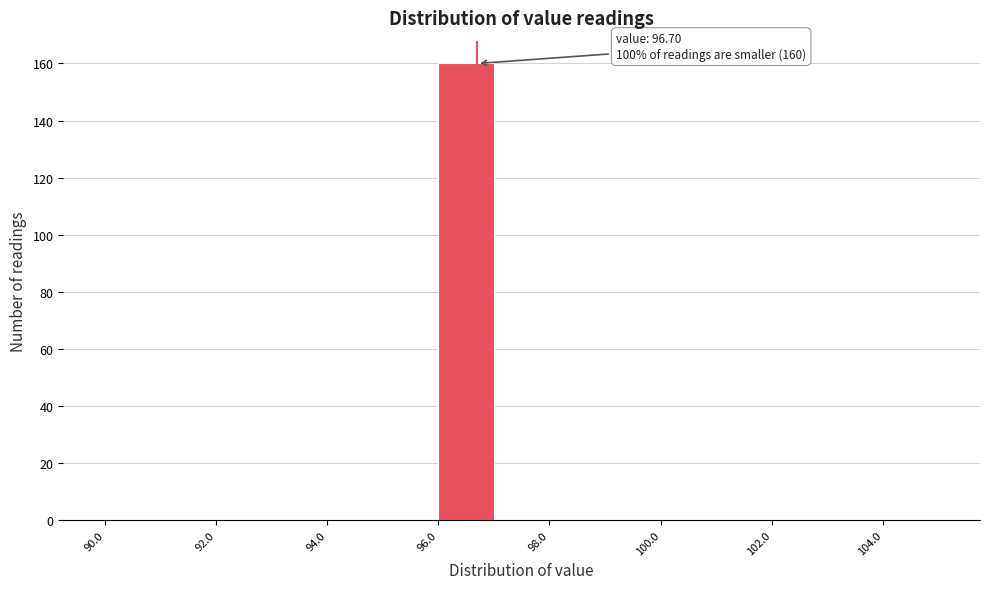

Which range on the x-axis has the tallest bar?

96 to 97